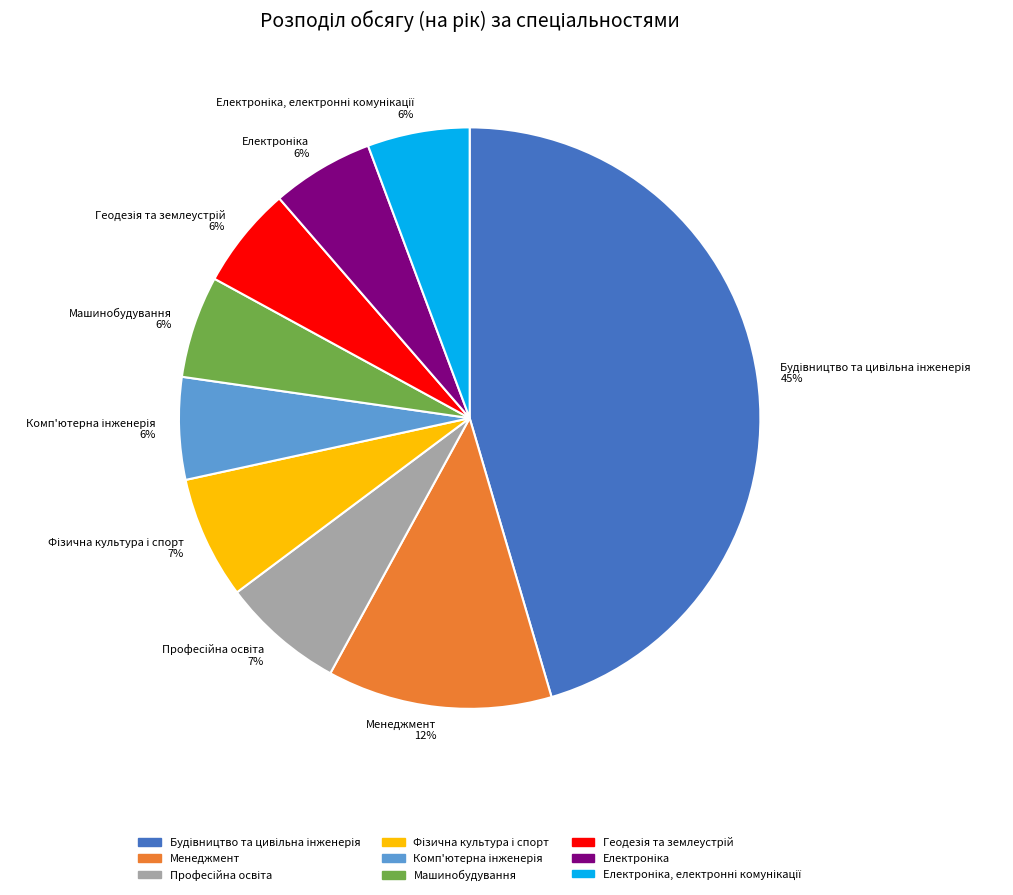

Does any single category account for the majority?

No